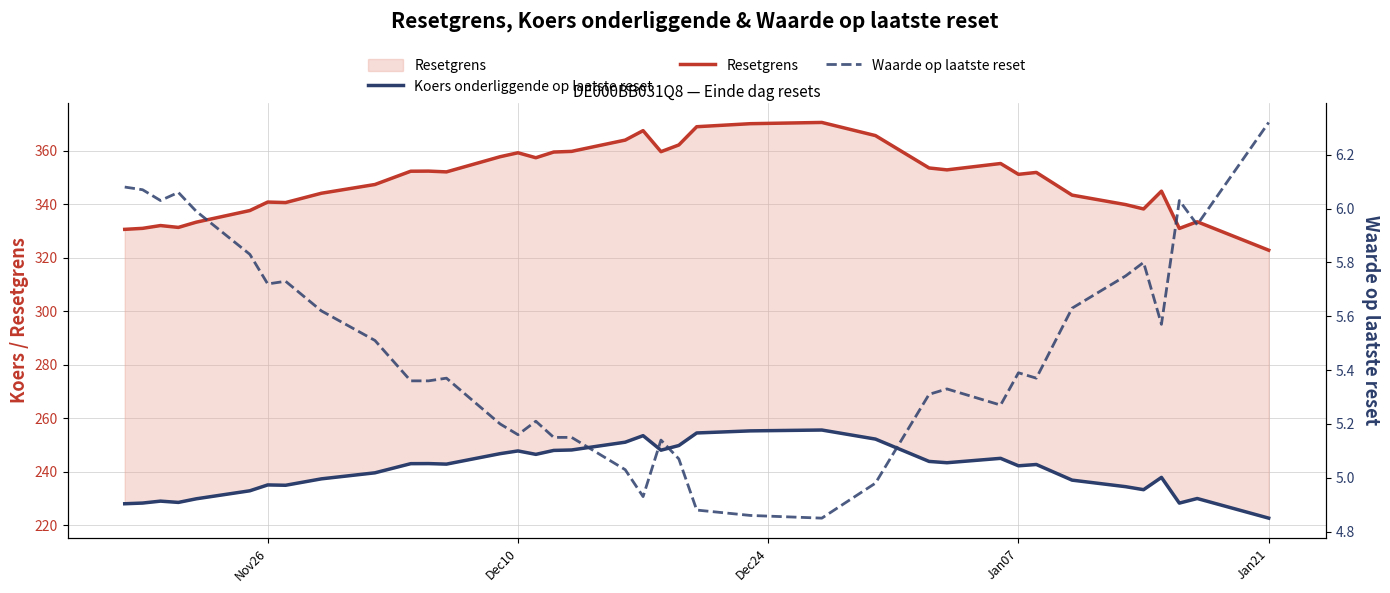

How many data points does each series have?

38